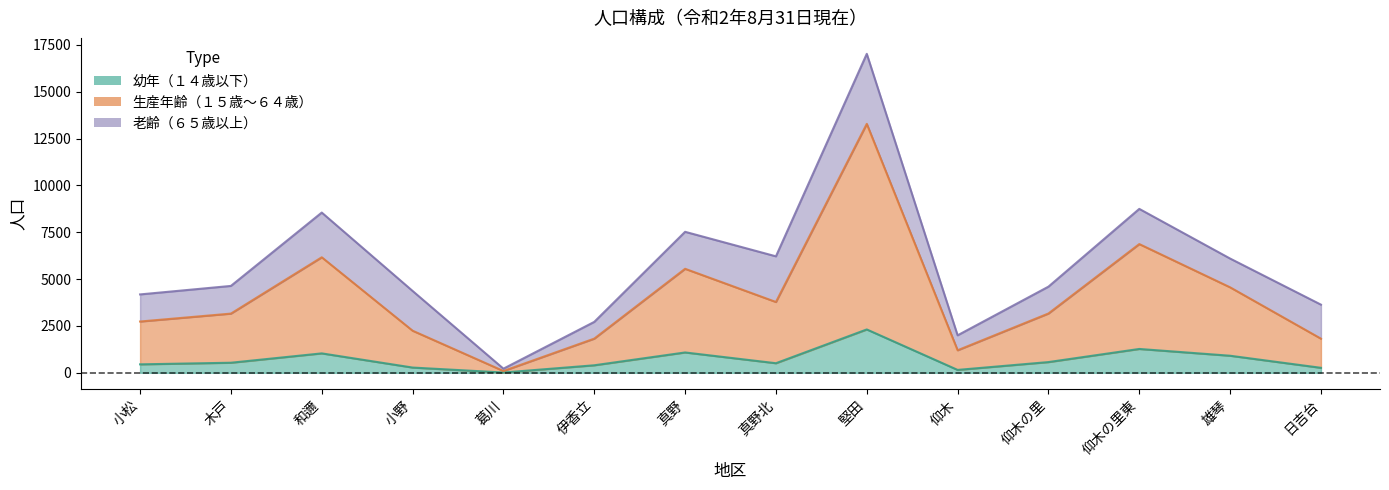

How many categories are shown in the chart?

14